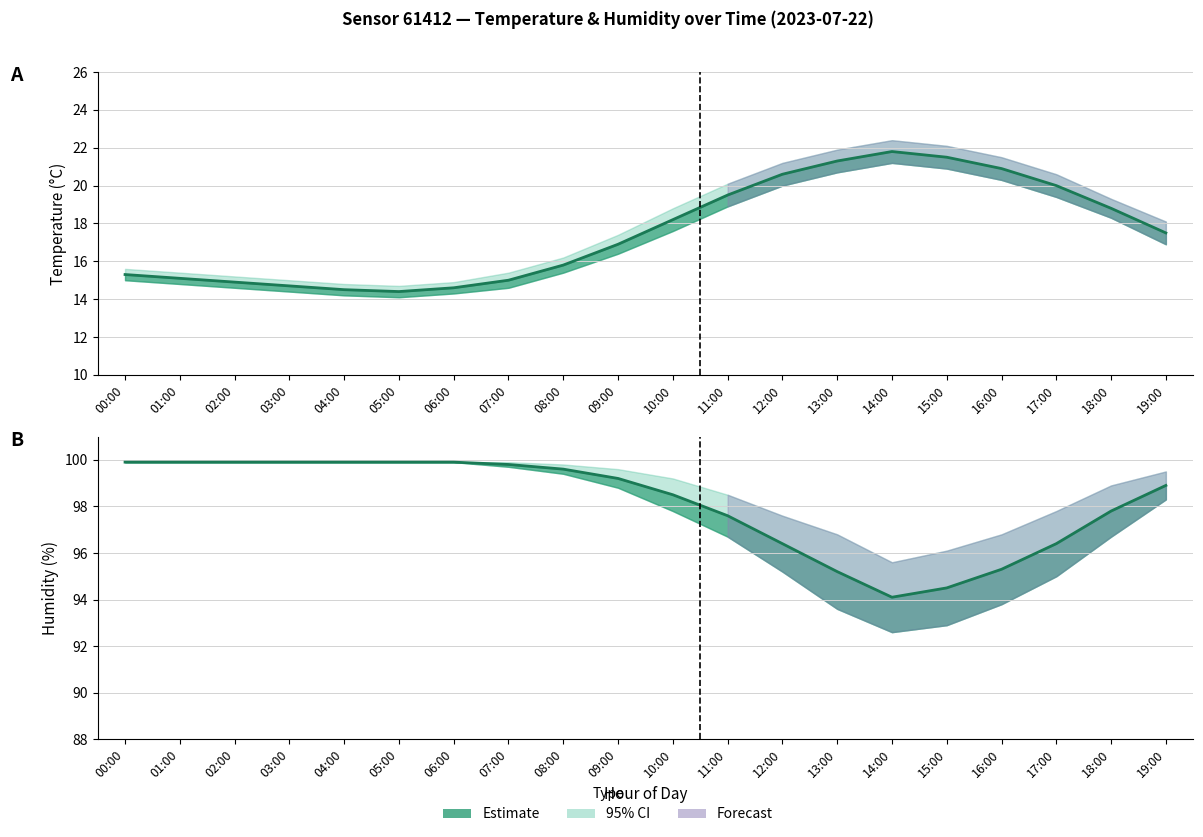

True or false: humidity_lower has more than 2 points higher than both neighbors.

False